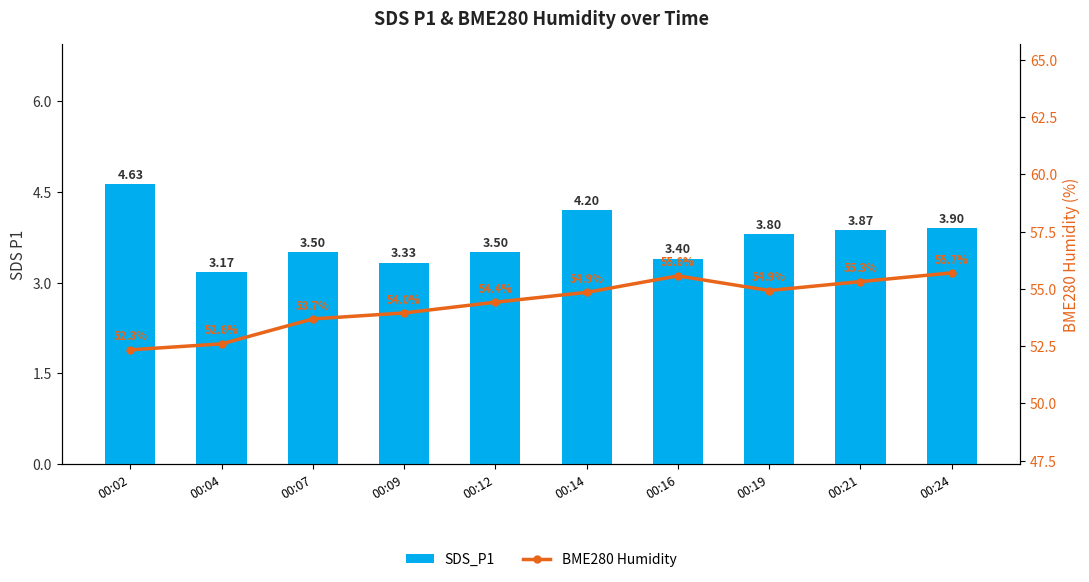

Reading right to left, extract all data points from this chart.

SDS_P1: 3.9	3.9	3.8	3.4	4.2	3.5	3.3	3.5	3.2	4.6
BME280 Humidity: 55.7	55.3	54.9	55.6	54.9	54.4	54.0	53.7	52.6	52.3